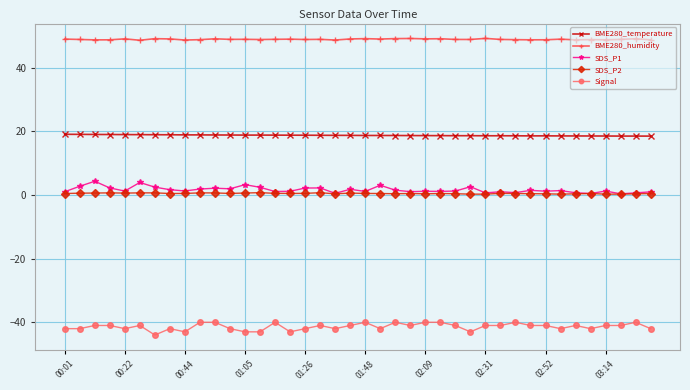

What is the value of the BME280_temperature point at the 39th from the left?

18.6